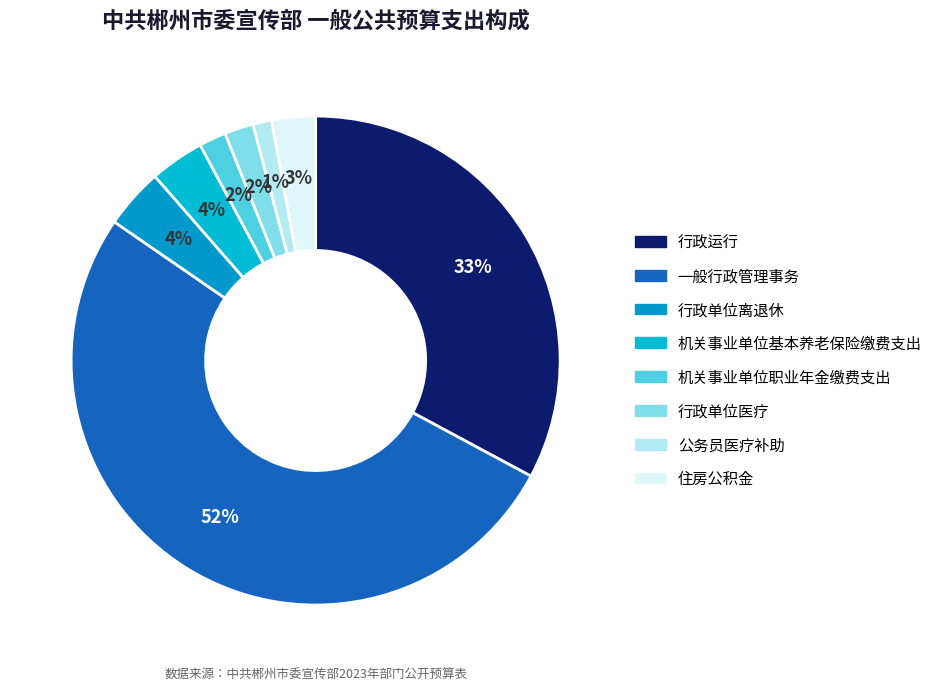

Count the number of slices in the pie.

8